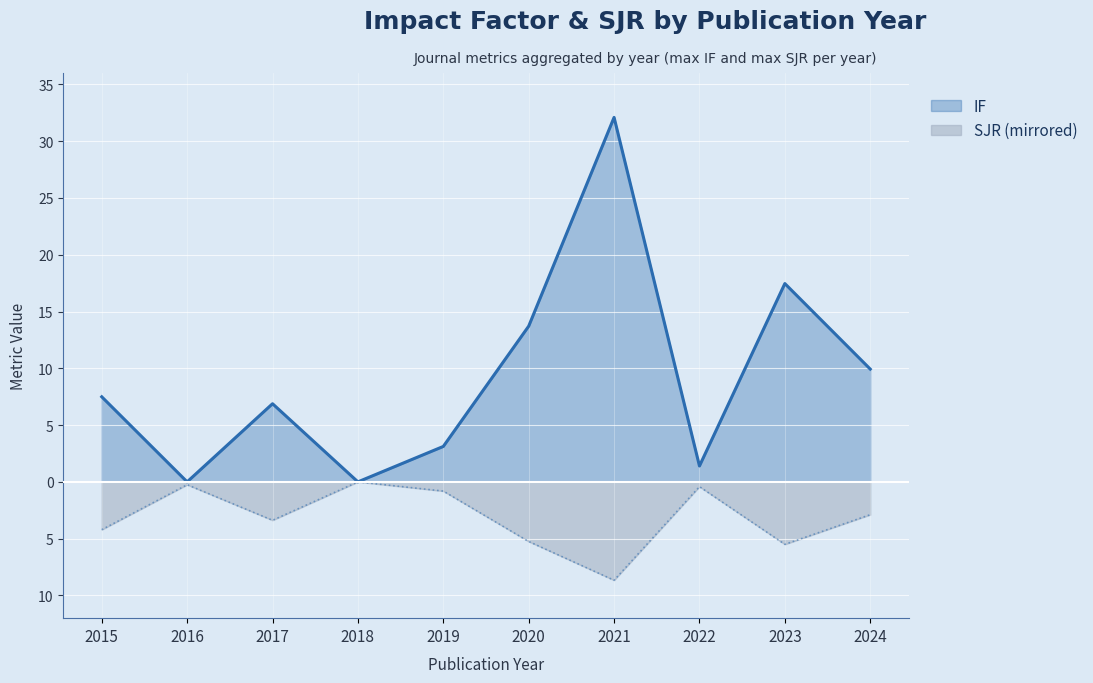

What is the average value of the SJR series?

-3.1